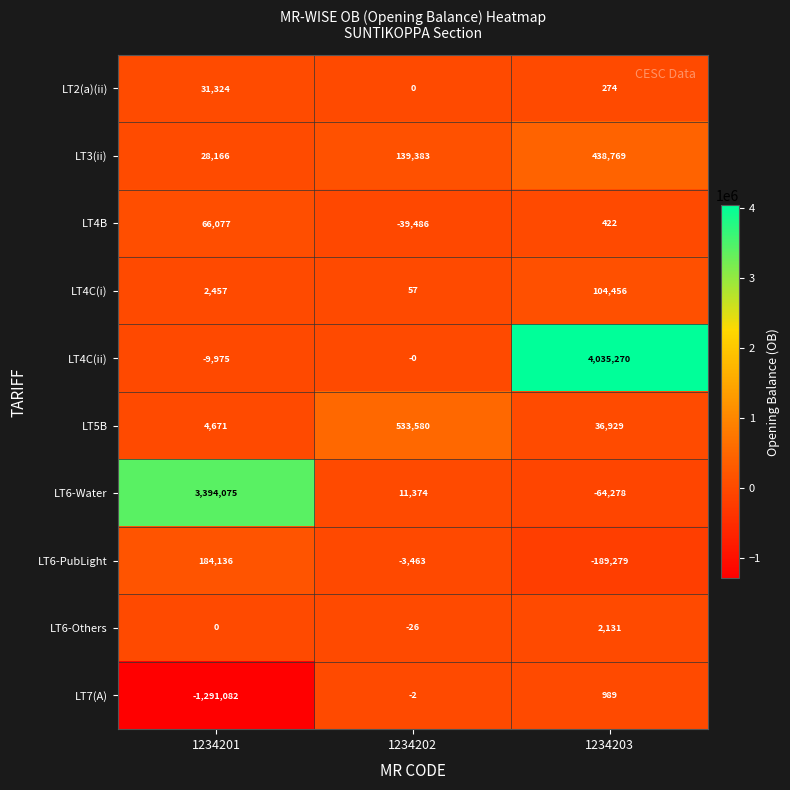

Reading right to left, list all the values displayed in this chart.

LT2(a)(ii): 1234203=274	1234202=0	1234201=31324
LT3(ii): 1234203=438769	1234202=139383	1234201=28166
LT4B: 1234203=422	1234202=-39486	1234201=66077
LT4C(i): 1234203=104456	1234202=57	1234201=2457
LT4C(ii): 1234203=4035270	1234202=0	1234201=-9975
LT5B: 1234203=36929	1234202=533580	1234201=4671
LT6-Water: 1234203=-64278	1234202=11374	1234201=3394075
LT6-PubLight: 1234203=-189279	1234202=-3463	1234201=184136
LT6-Others: 1234203=2131	1234202=-26	1234201=0
LT7(A): 1234203=989	1234202=-2	1234201=-1291082